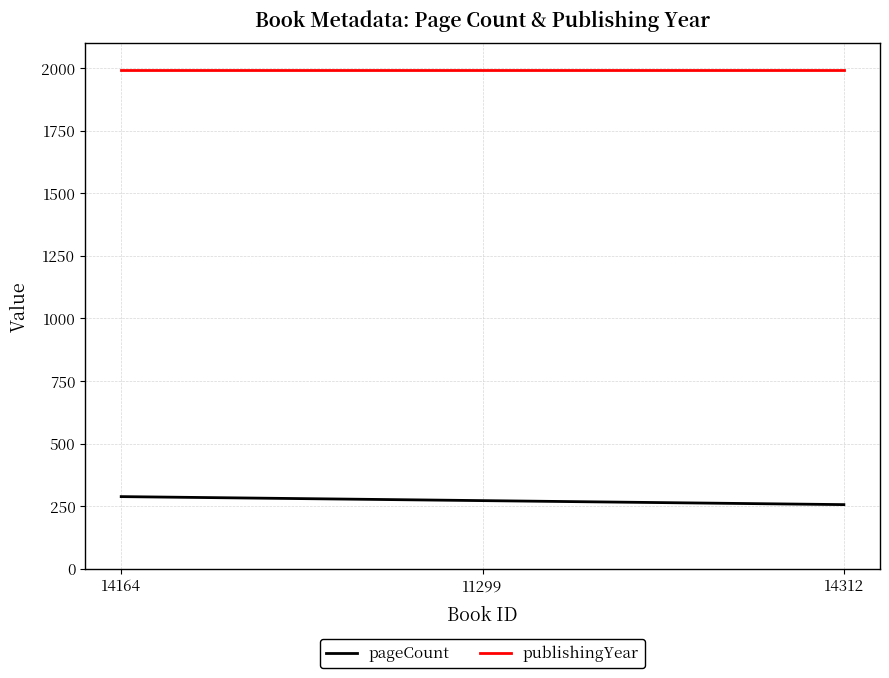

What position from the right is 11299?

2